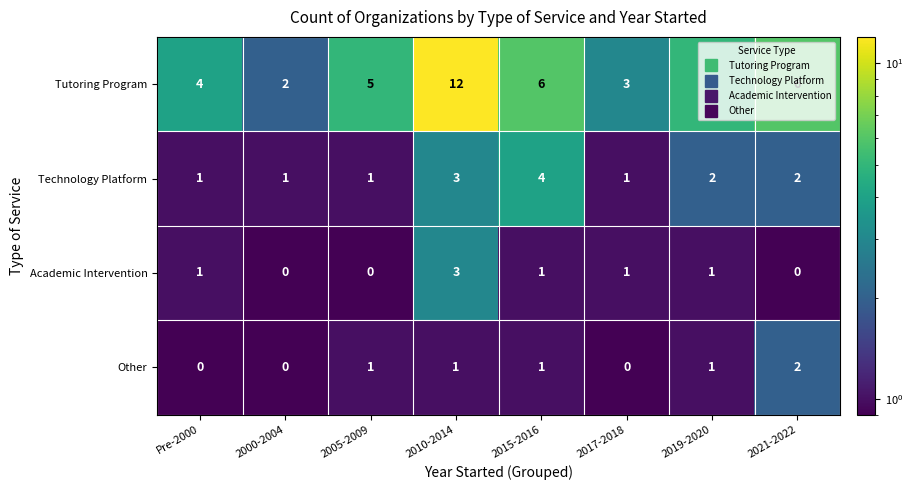

At which category is the sum across all series the highest?

2010-2014